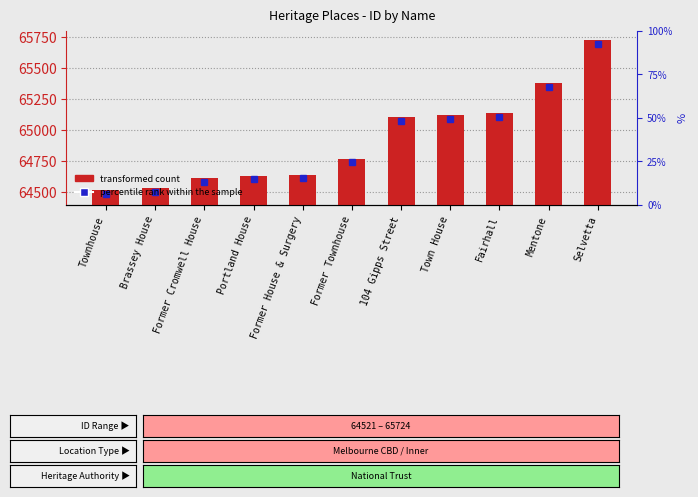

List the labels in order of value, smallest first.

Townhouse, Brassey House, Former Cromwell House, Portland House, Former House & Surgery, Former Townhouse, 104 Gipps Street, Town House, Fairhall, Mentone, Selvetta